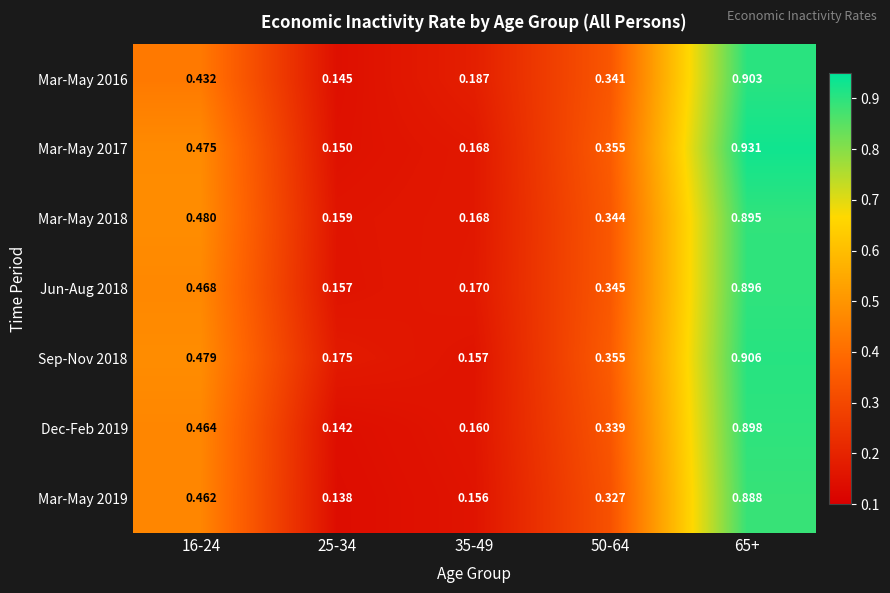

Which label corresponds to the smallest value in the chart?

25-34